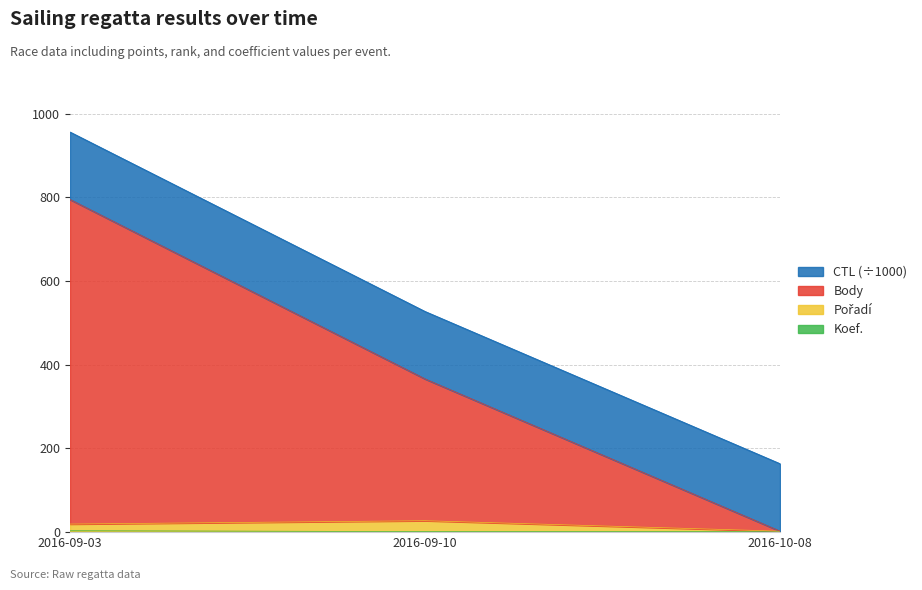

At which category is the sum across all series the highest?

2016-09-03